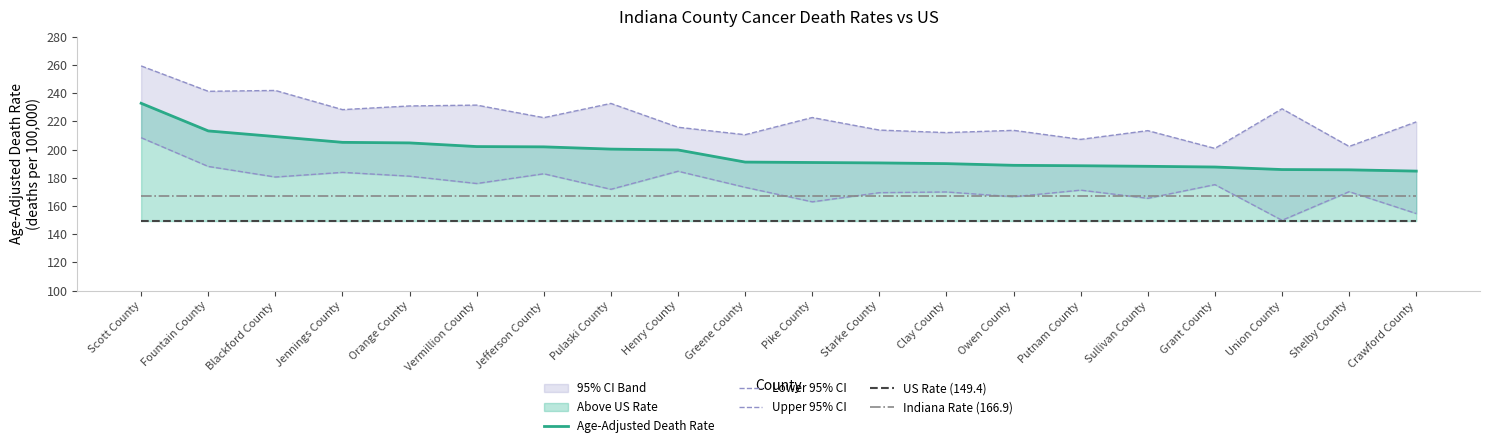

Rank the categories by US Rate (149.4) value from highest to lowest.

Scott County, Fountain County, Blackford County, Jennings County, Orange County, Vermillion County, Jefferson County, Pulaski County, Henry County, Greene County, Pike County, Starke County, Clay County, Owen County, Putnam County, Sullivan County, Grant County, Union County, Shelby County, Crawford County